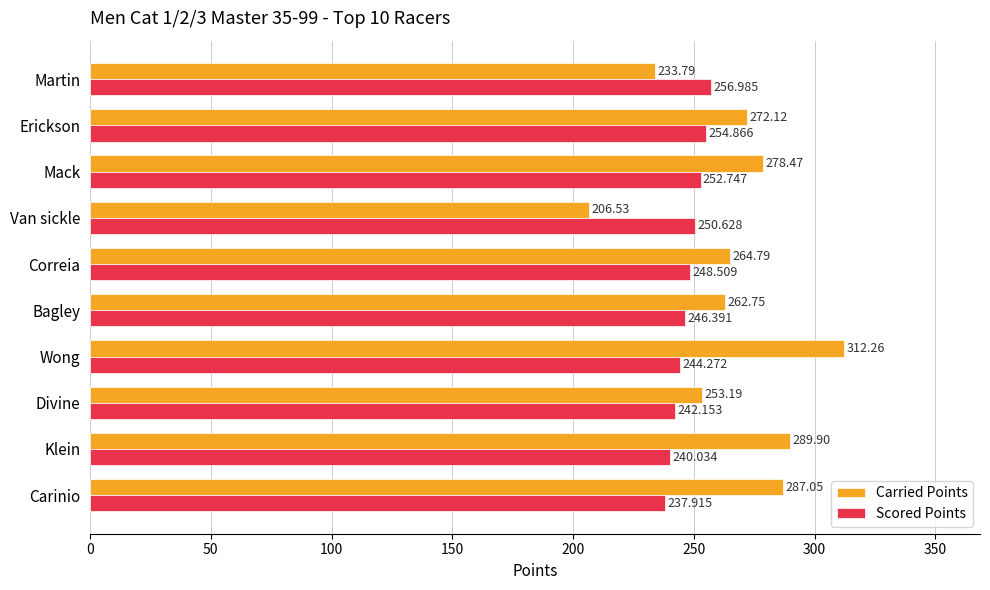

At which label does Carried Points reach its minimum?

Van sickle